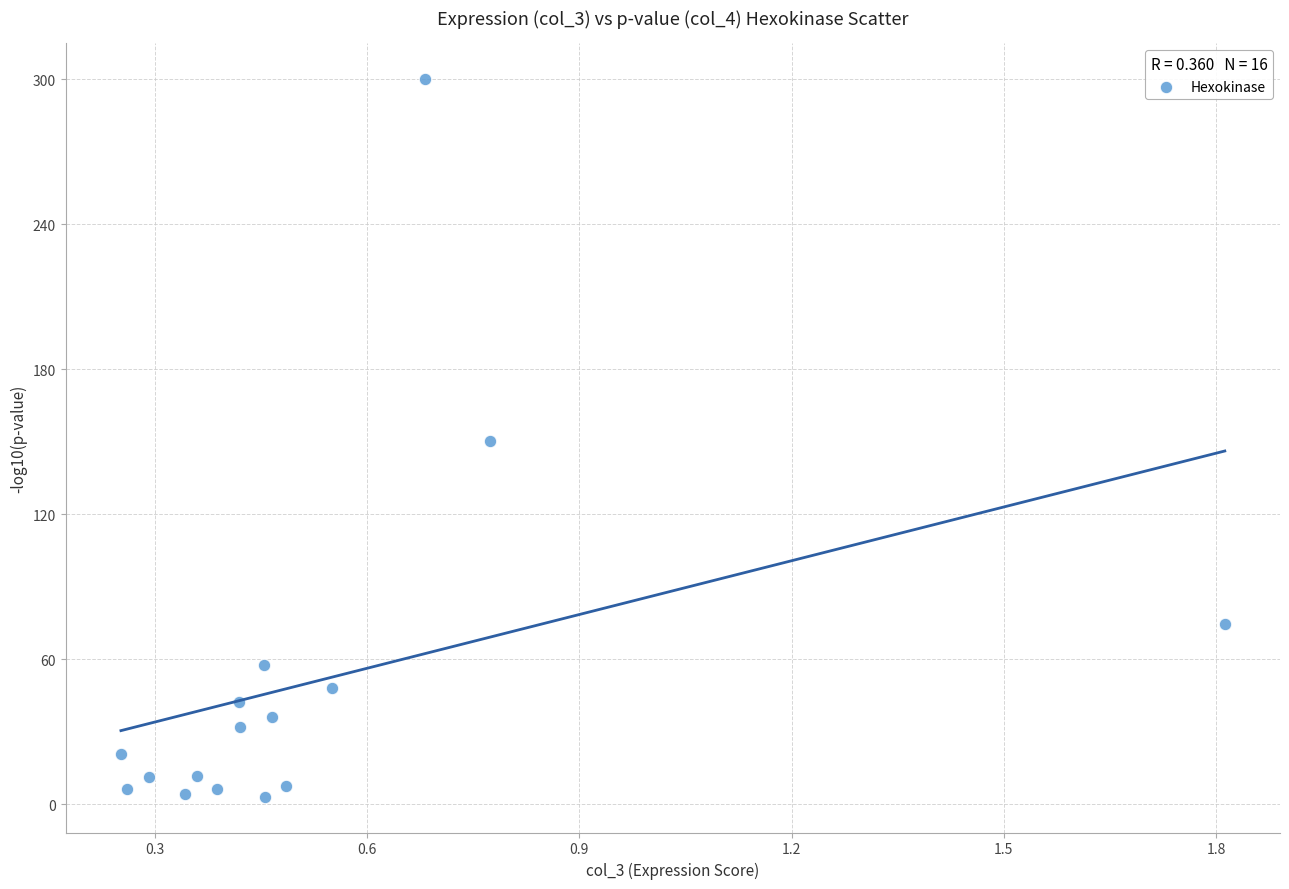

What is the range of X values (max minus min)?

1.6